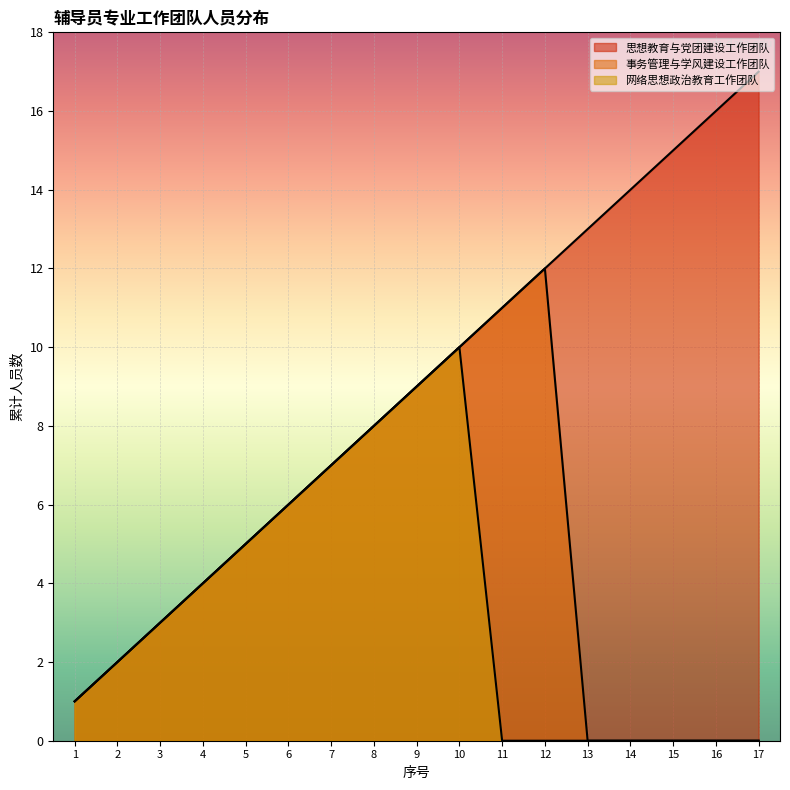

True or false: 网络思想政治教育工作团队 and 事务管理与学风建设工作团队 intersect in this chart.

False